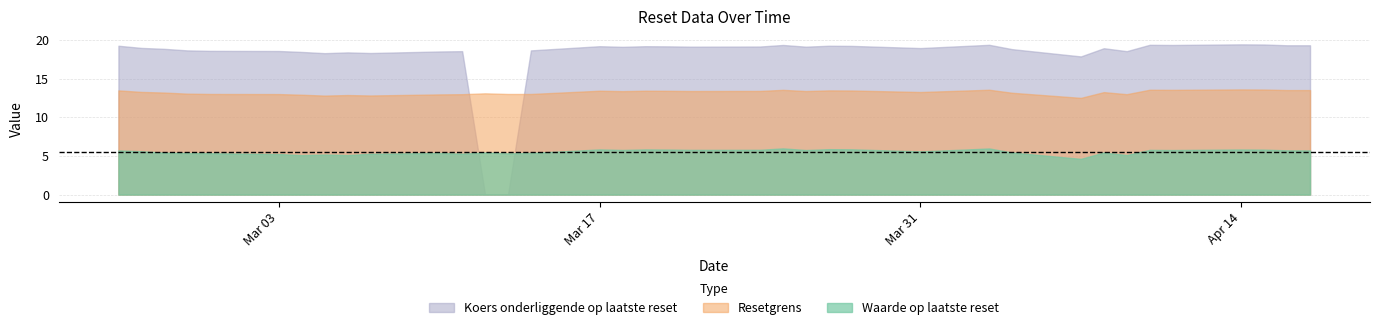

Rank the series at 16 from lowest to highest value.

Waarde op laatste reset, Resetgrens, Koers onderliggende op laatste reset